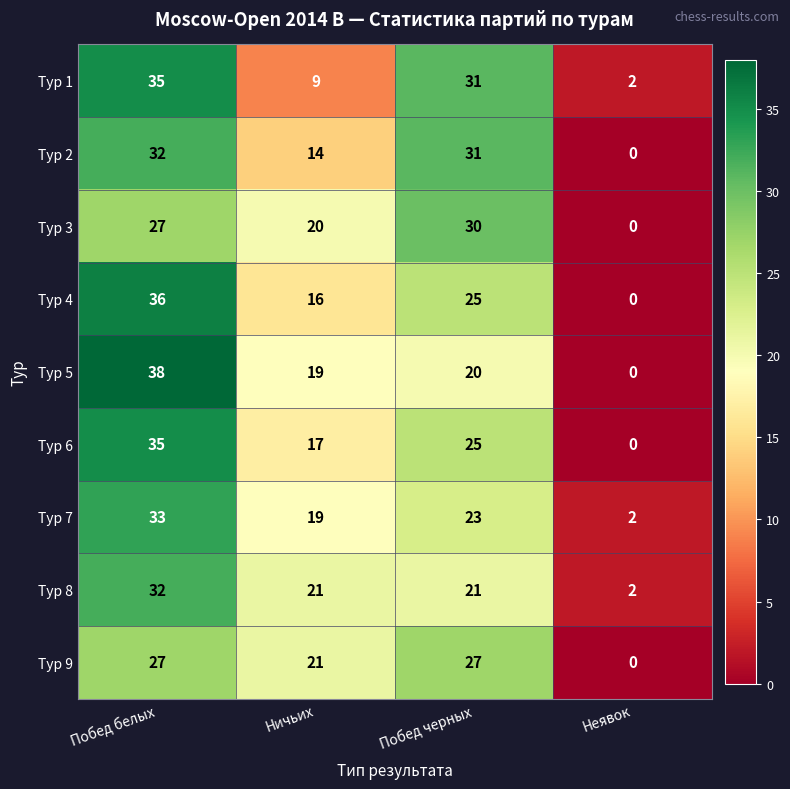

Is it true that Тур 5 equals 54 at Побед белых?

False